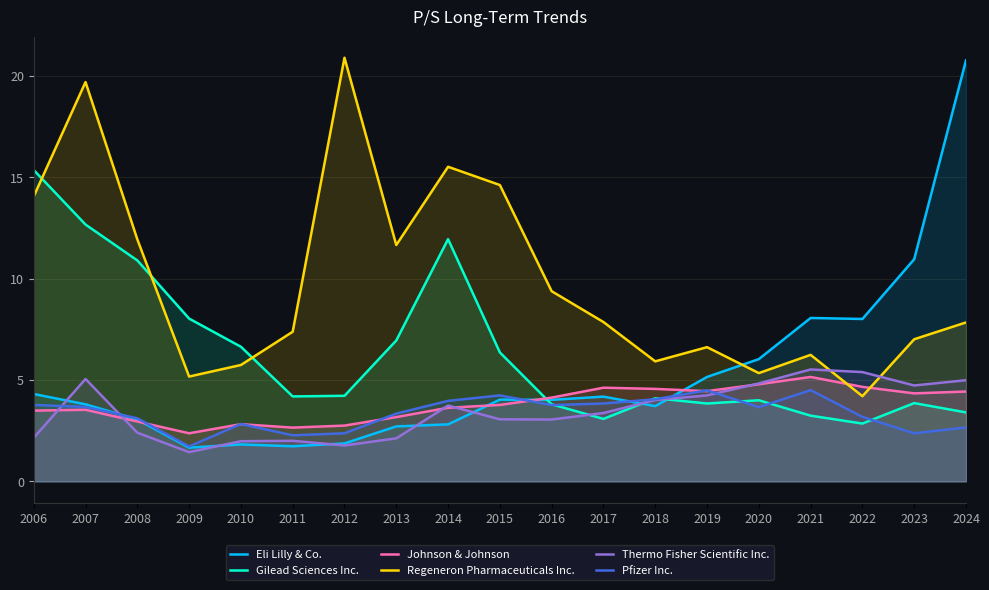

Between which two adjacent categories do Regeneron Pharmaceuticals Inc. and Gilead Sciences Inc. first intersect?

2006 and 2007